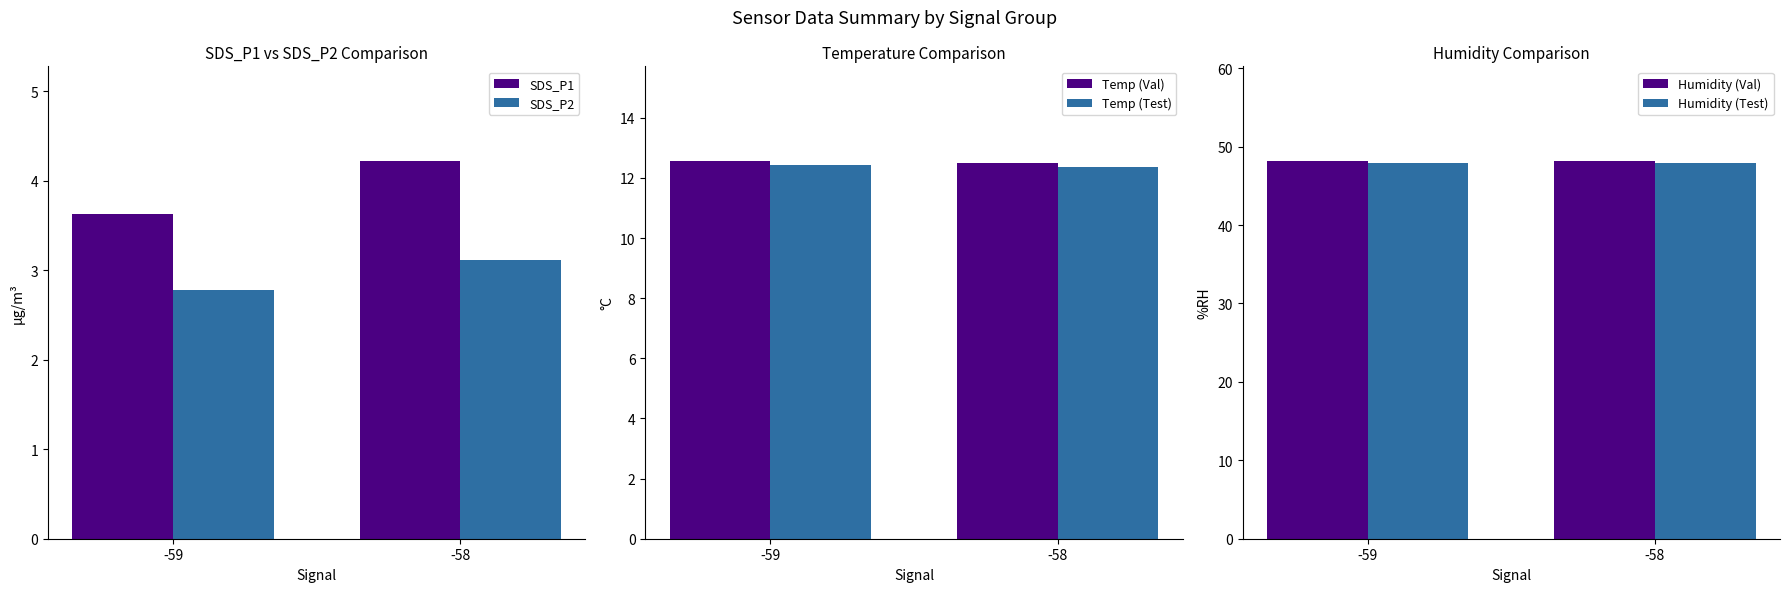

Does the chart contain any negative values?

No